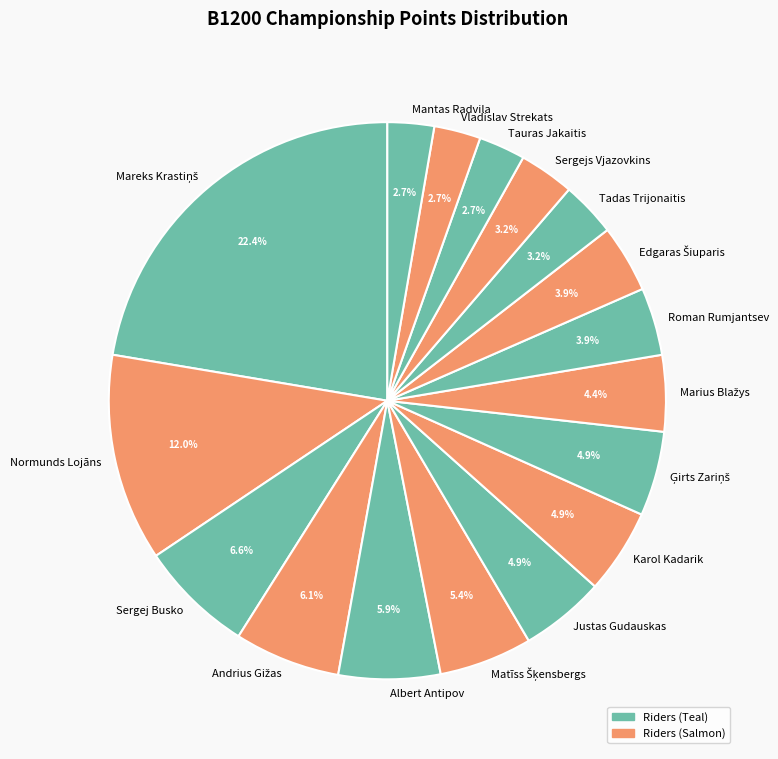

Is there any slice that represents more than half of the pie?

No